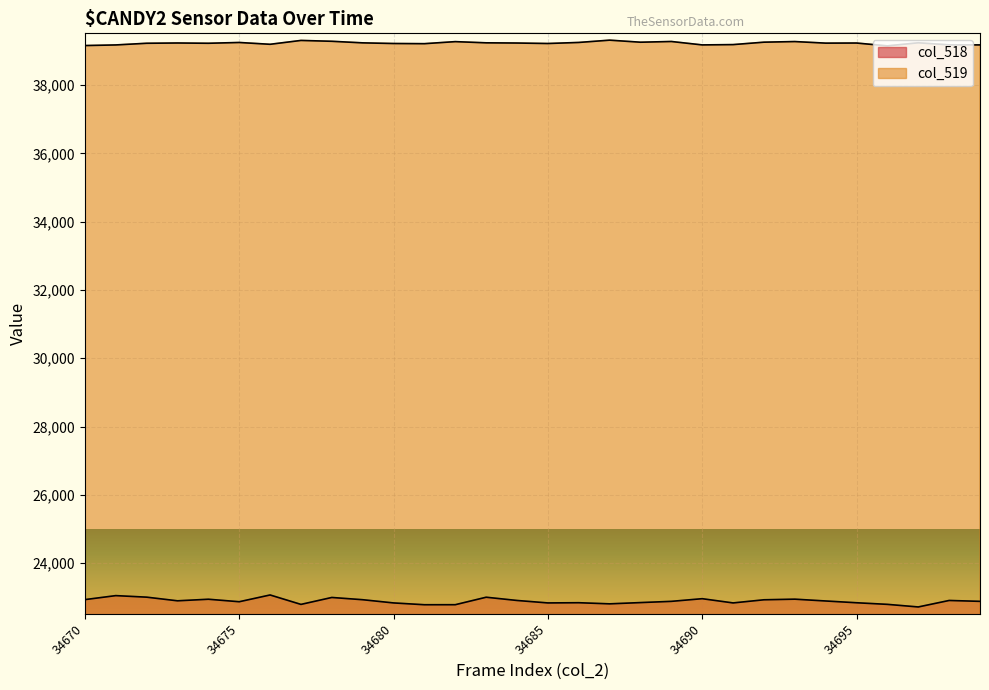

Read the col_519 value at 34675, to the nearest 5.

39250